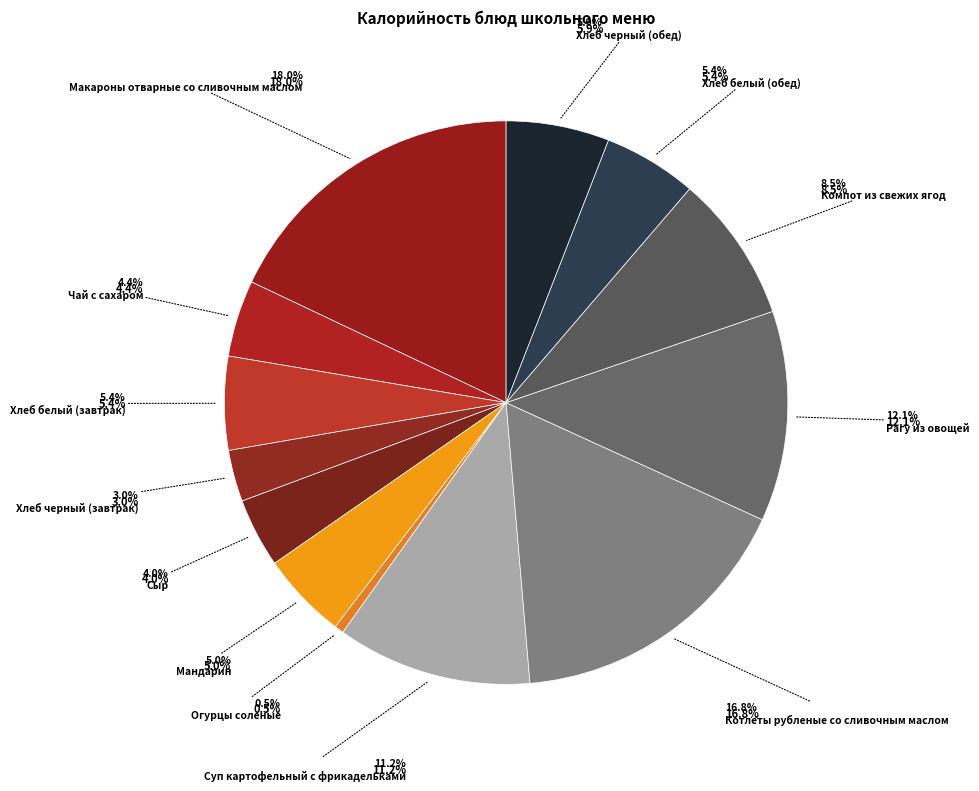

How many segments does this pie chart have?

13